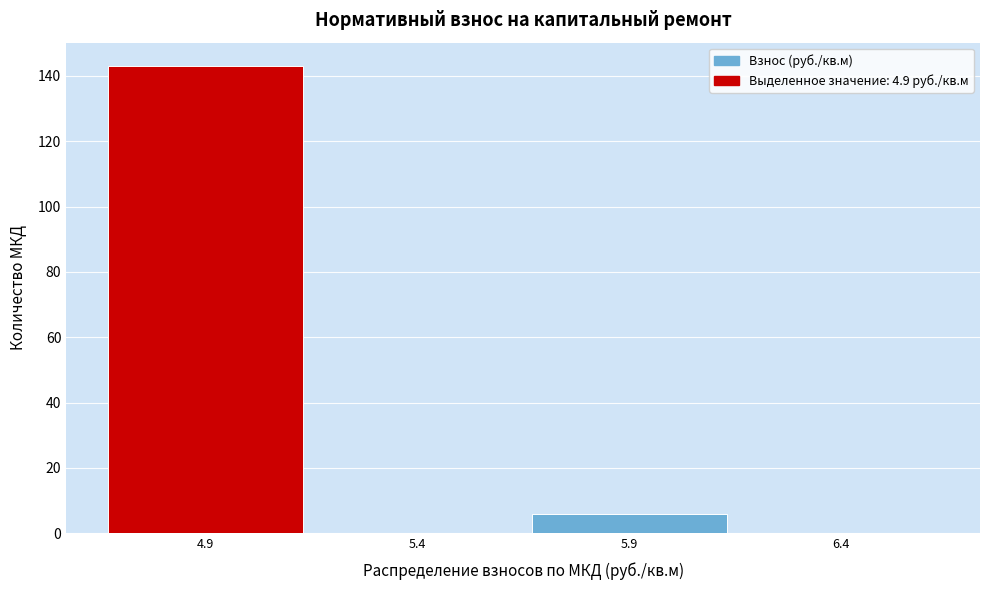

Reading left to right, list every bar in this chart as the range it spans on the x-axis followed by its height. The values are not printed on the chart, so give them approximately, as read against the axis.

4.65 to 5.15: 144
5.15 to 5.65: 0
5.65 to 6.15: 6
6.15 to 6.65: 0